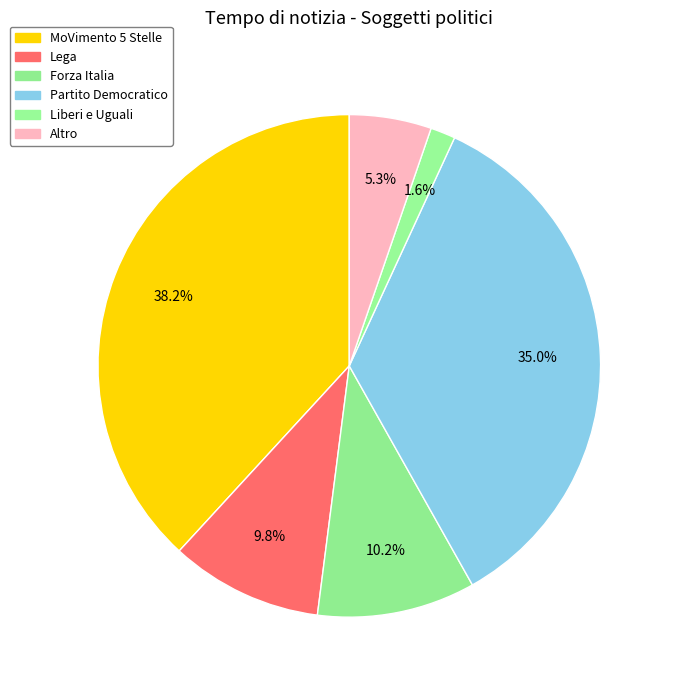

What is the smallest slice in the pie chart?

Liberi e Uguali